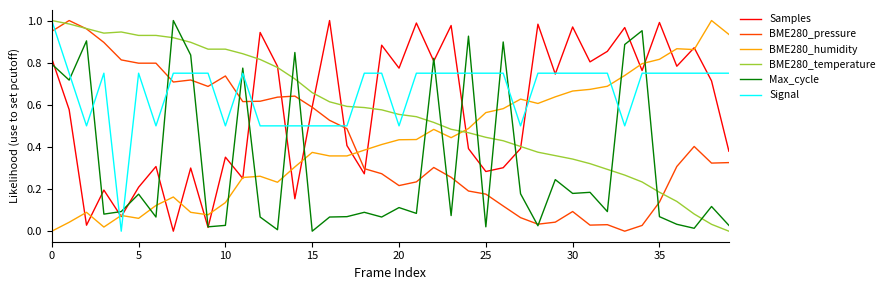

True or false: Max_cycle and BME280_humidity intersect in this chart.

True